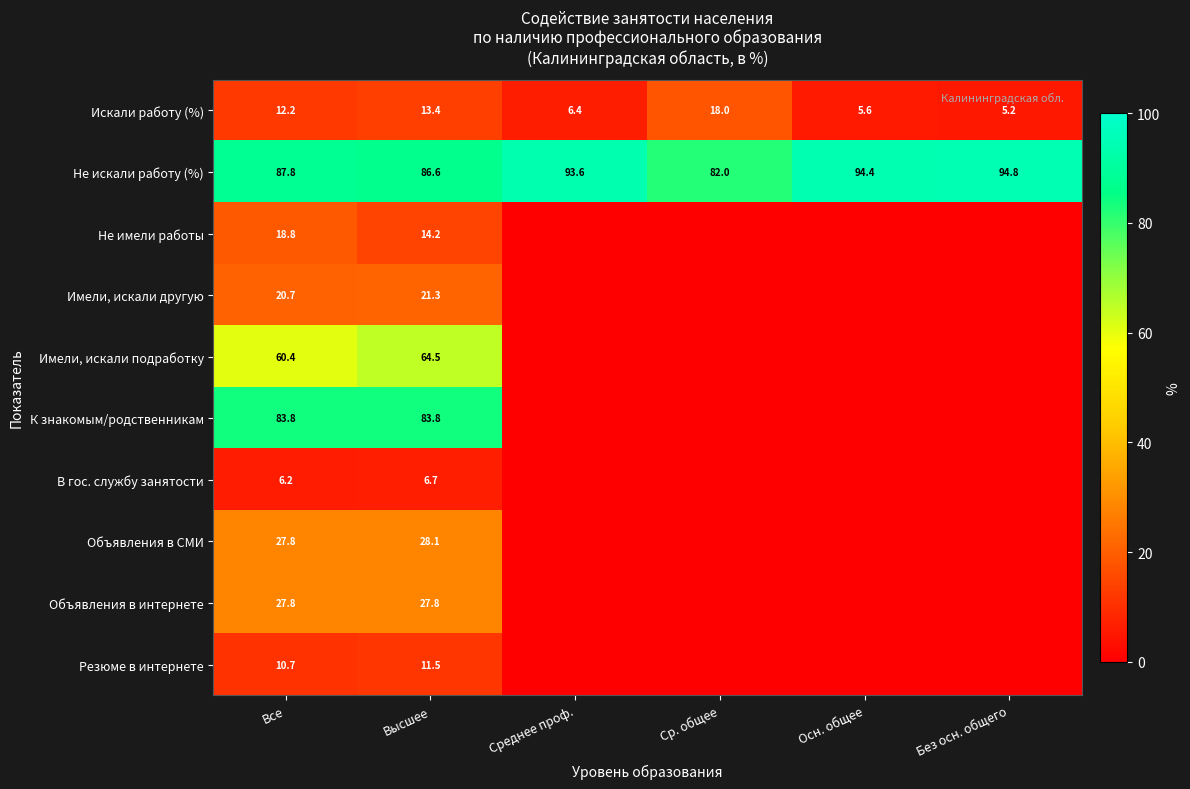

True or false: Имели, искали другую has a value of 12.7 at Все.

False